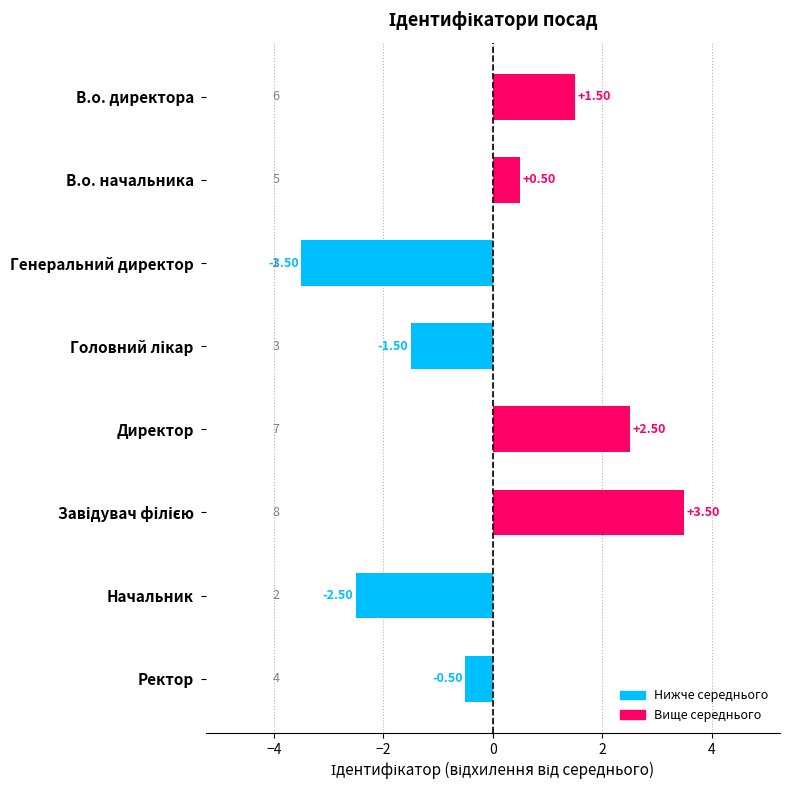

How many values exceed 0?

4